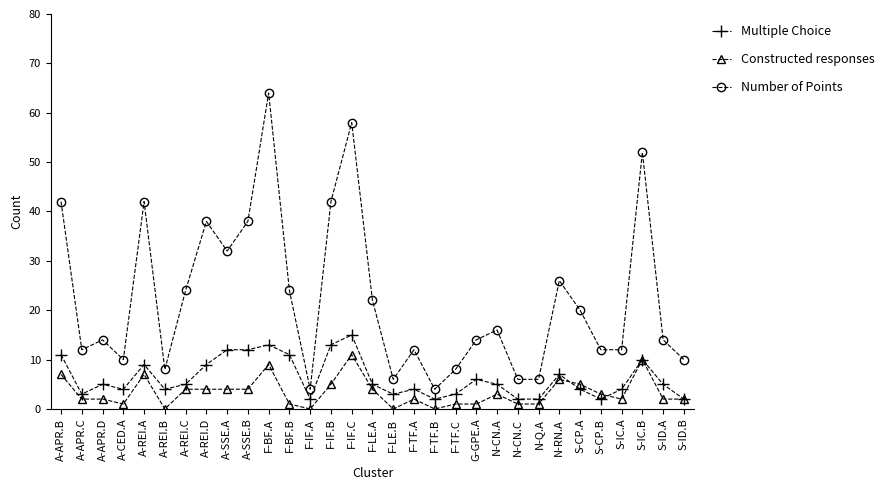

List the series in order of their peak value, lowest first.

Constructed responses, Multiple Choice, Number of Points